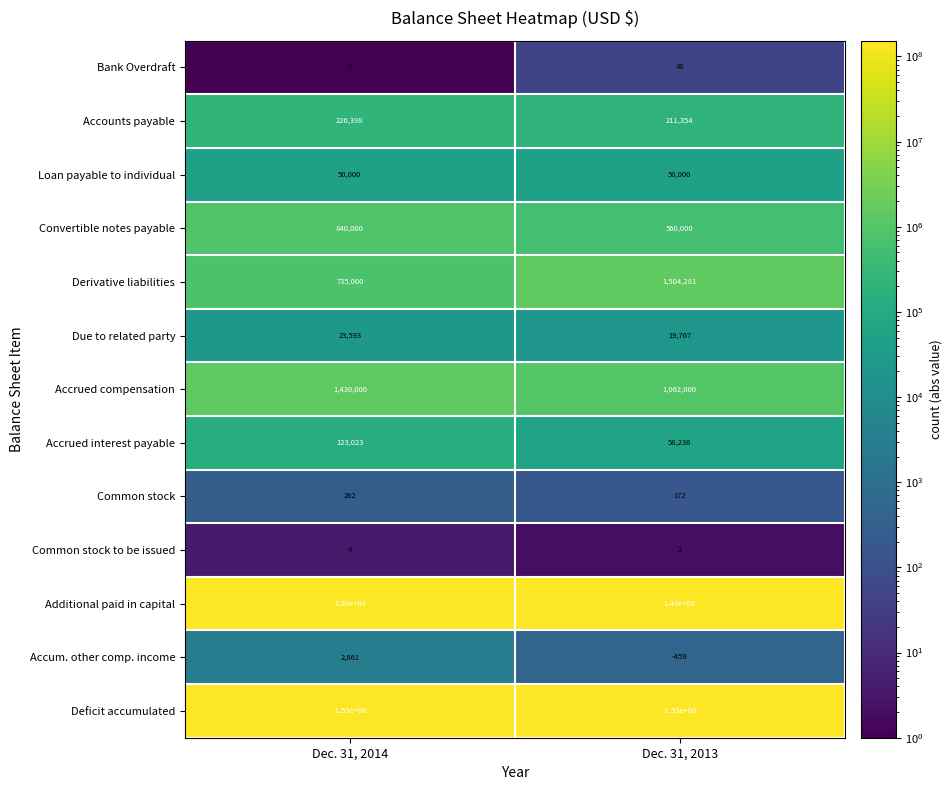

What is the difference between the maximum and minimum values in the Accrued compensation series?

368000